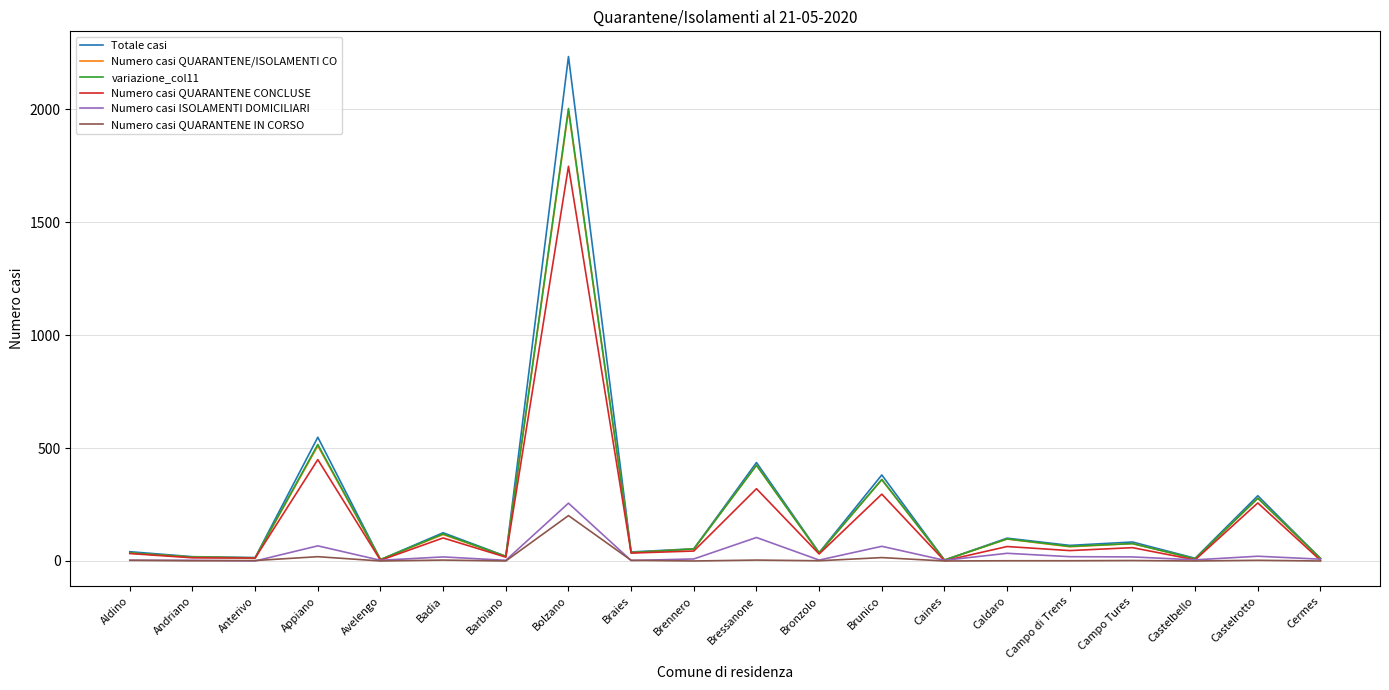

Where is the first local maximum for Totale casi?

Appiano